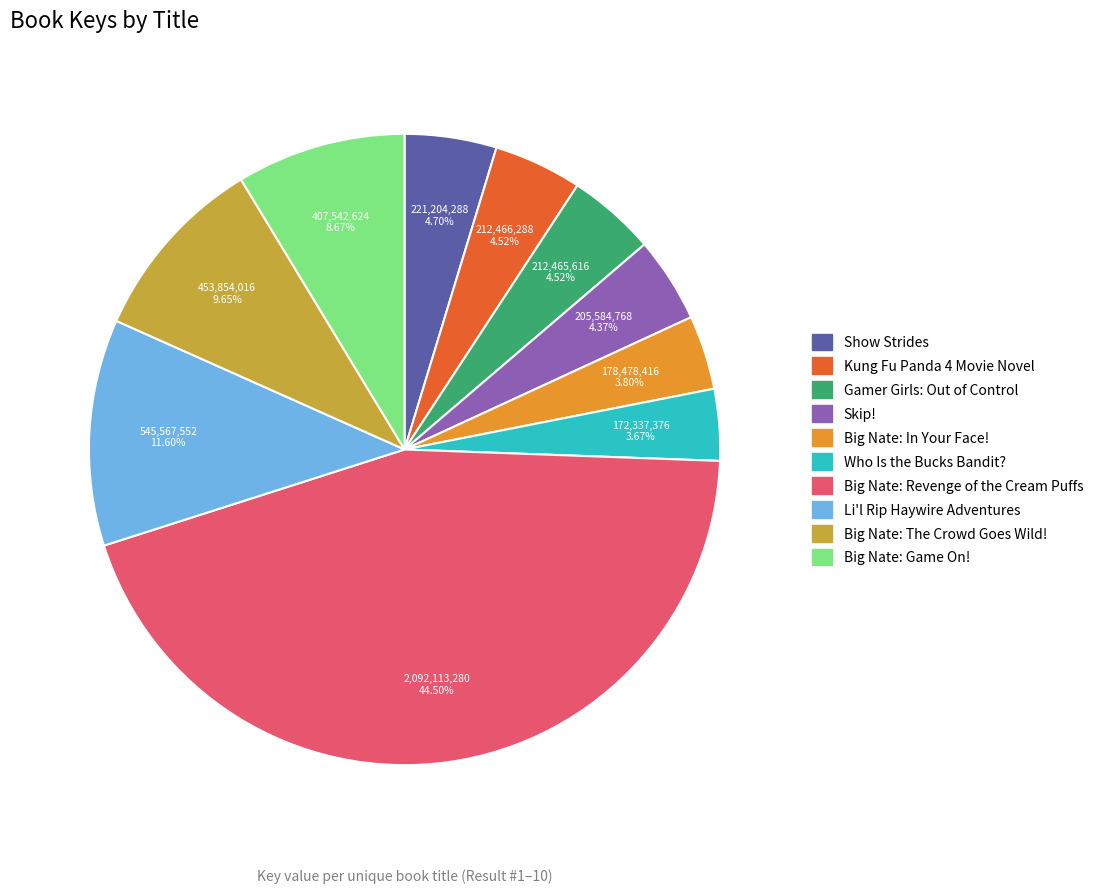

Which slice is the largest?

Big Nate: Revenge of the Cream Puffs